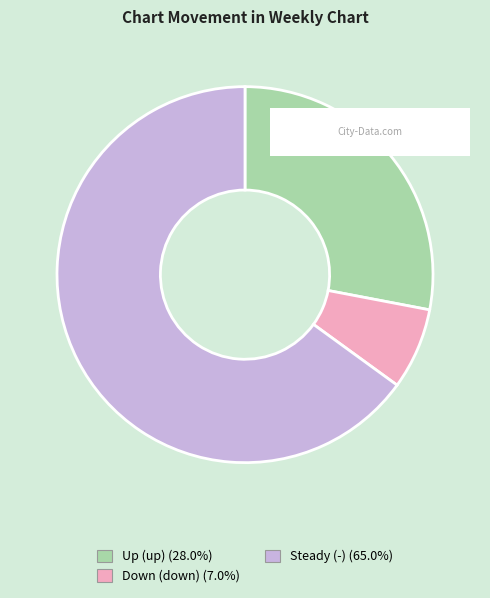

Is there any slice that represents more than half of the pie?

Yes